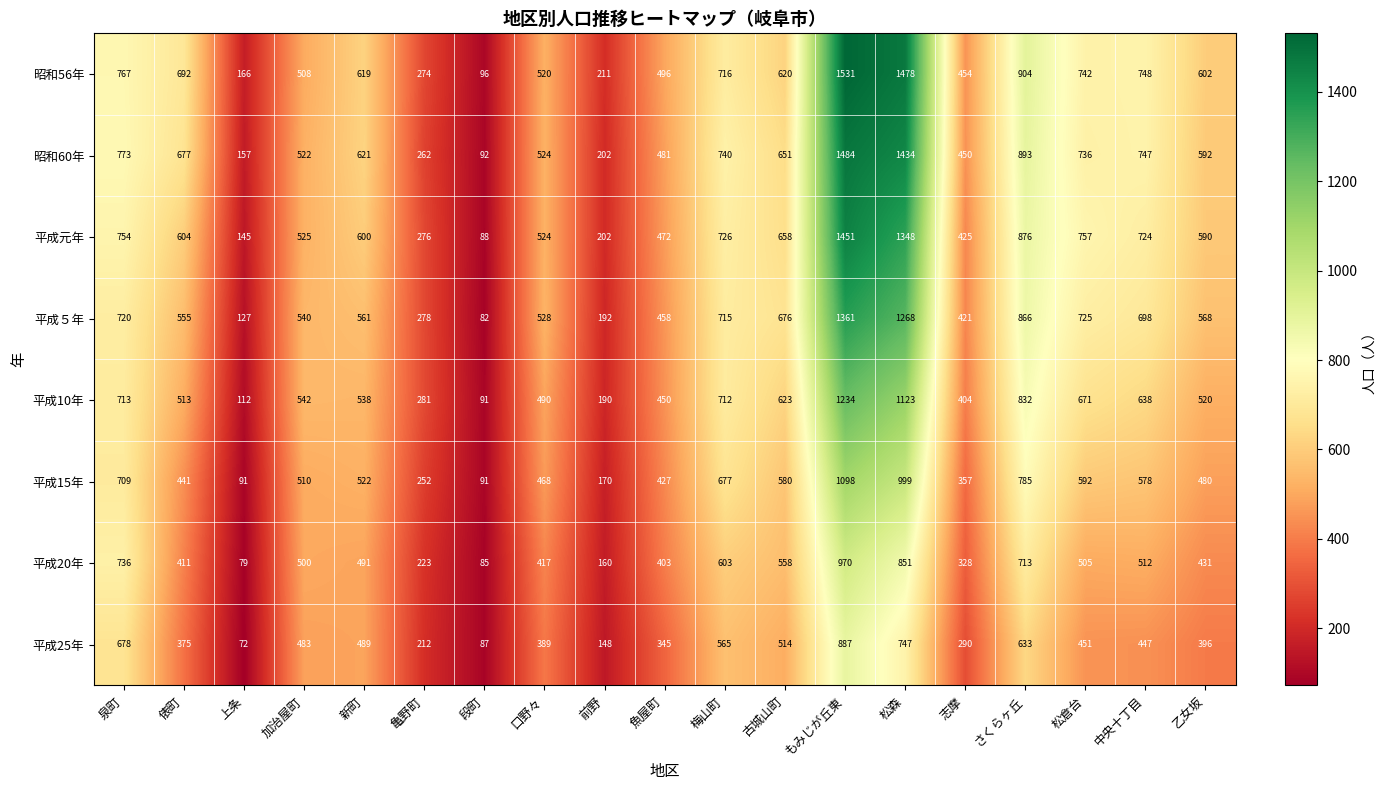

Where is 平成15年 nearest to the value 594?

松倉台